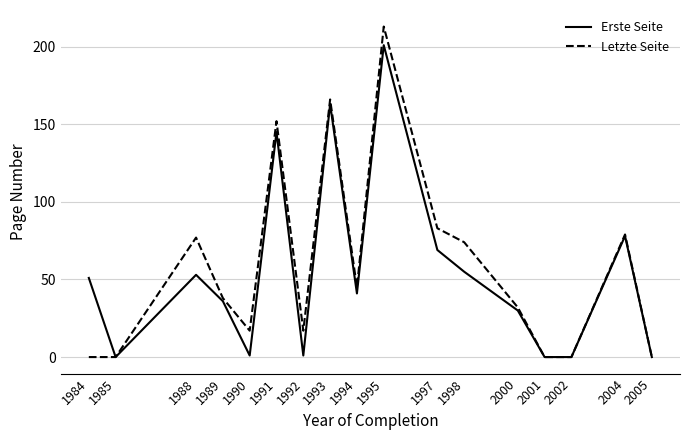

Rank the series by their maximum value, from highest to lowest.

Letzte Seite, Erste Seite